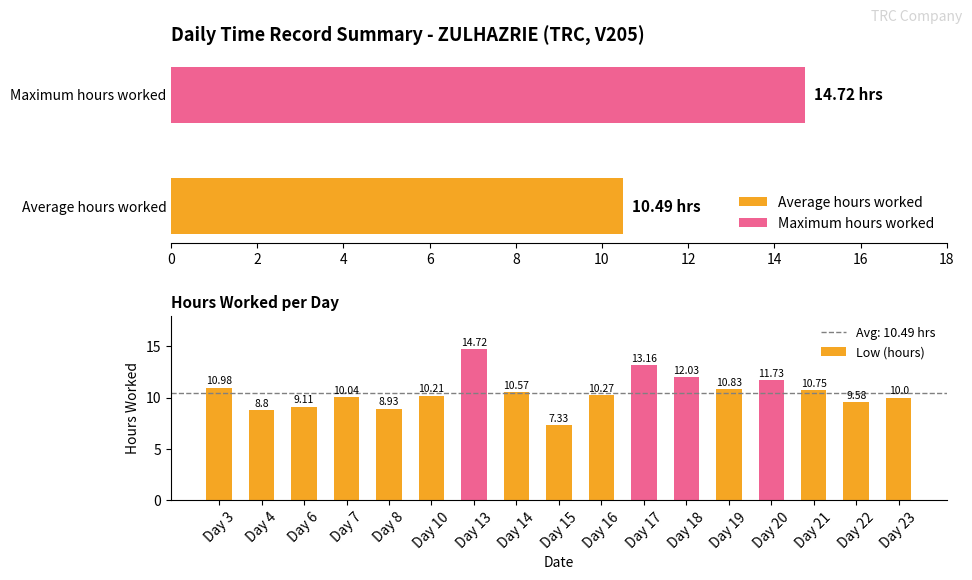

What is the sum of the Low (hours) values at Day 23 and Day 16?

20.3